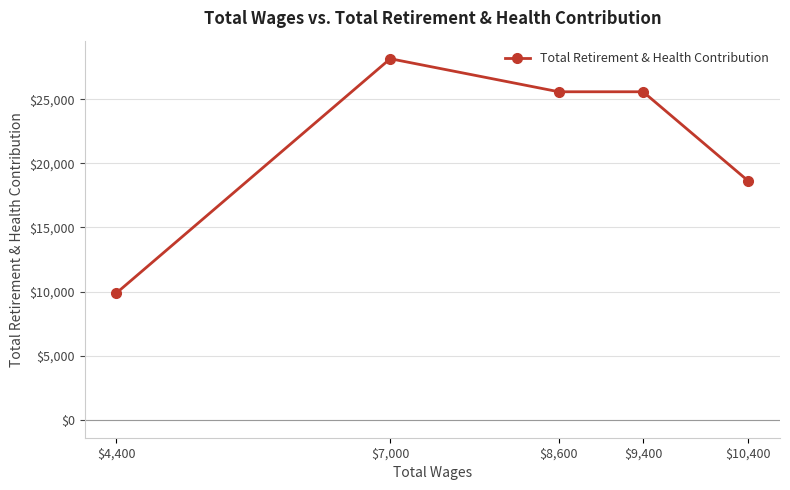

How many categories are shown in the chart?

5